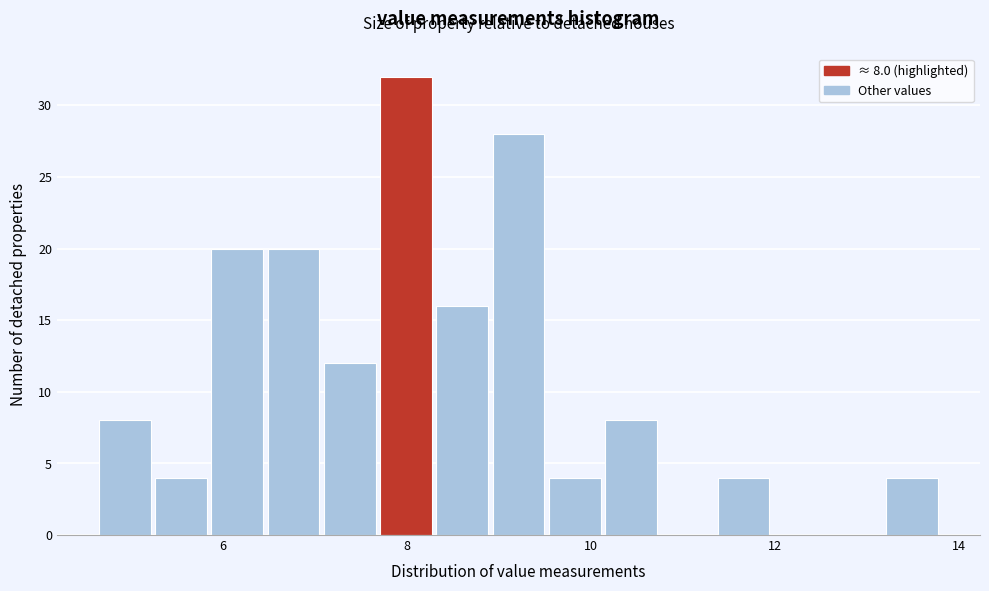

Around what value on the x-axis is the tallest bar? Give the approximate position of its centre, as read against the axis.

8.0